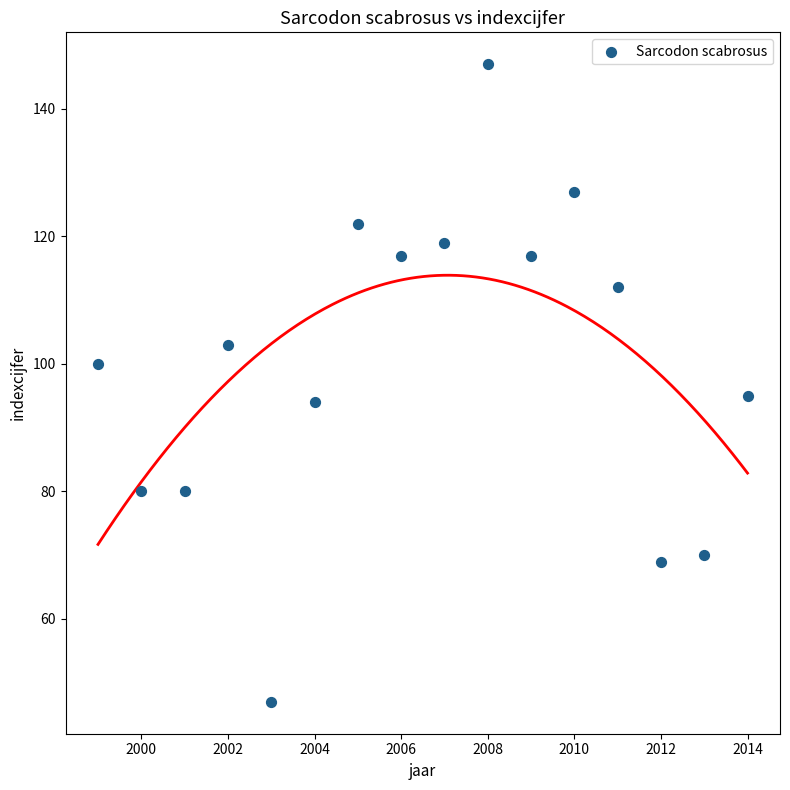

Count the number of points in this scatter plot.

16